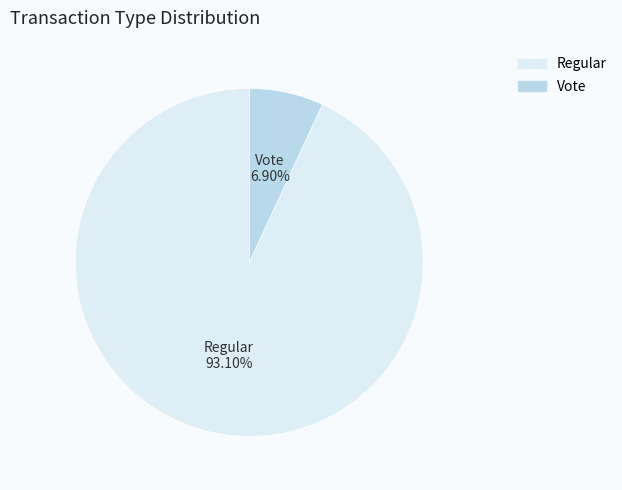

True or false: Vote accounts for 2% of the total.

False